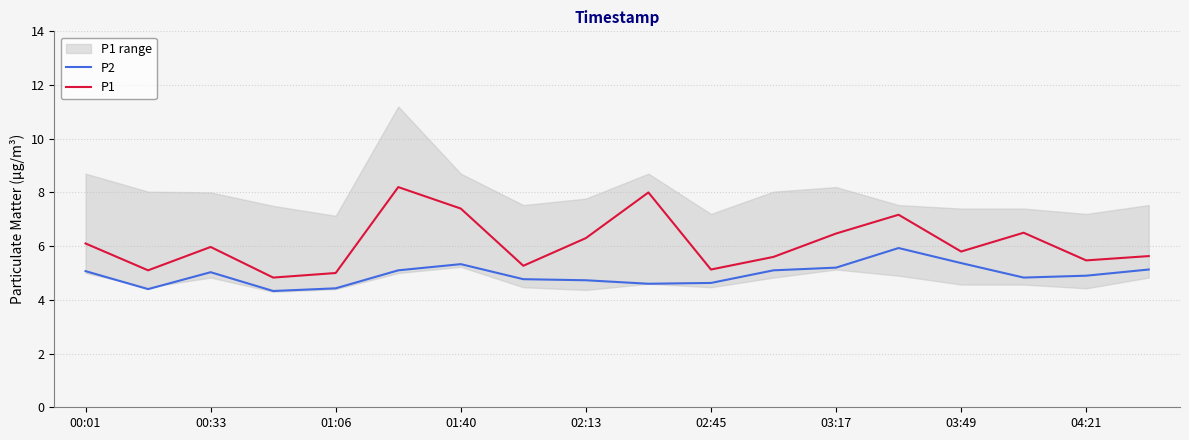

Which series has the largest range (max minus min)?

P1